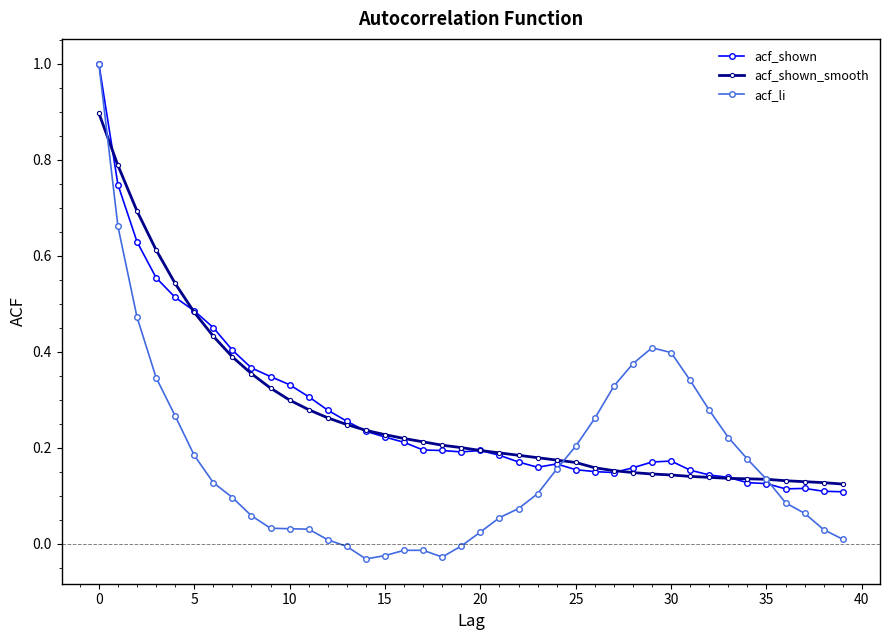

What is the highest value of the acf_shown series?

1.0